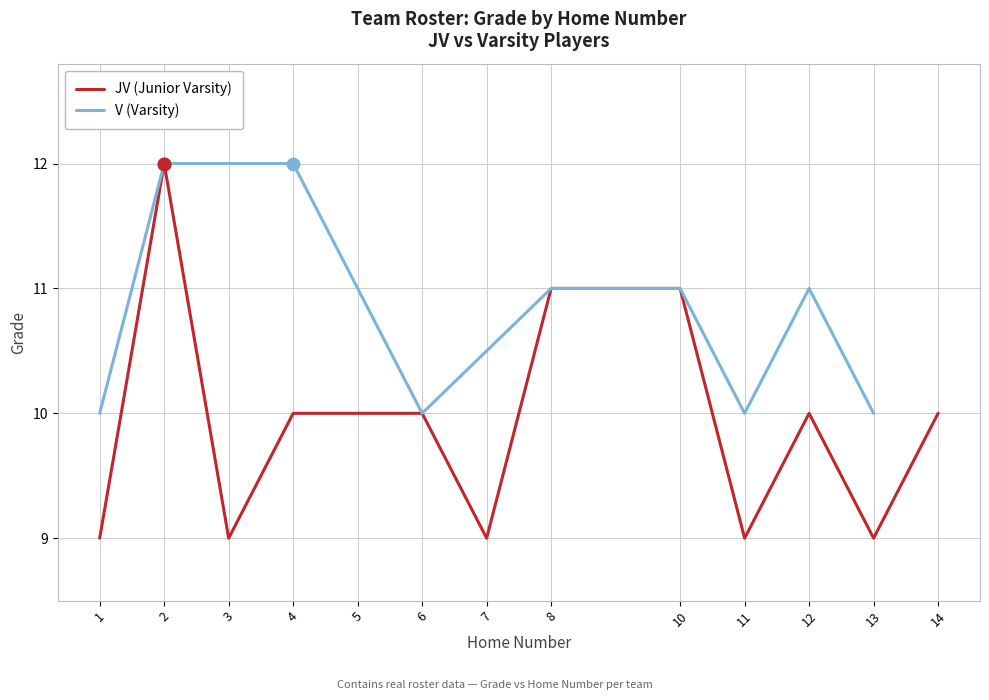

The V (Varsity) series shows 15 at 1. True or false?

False